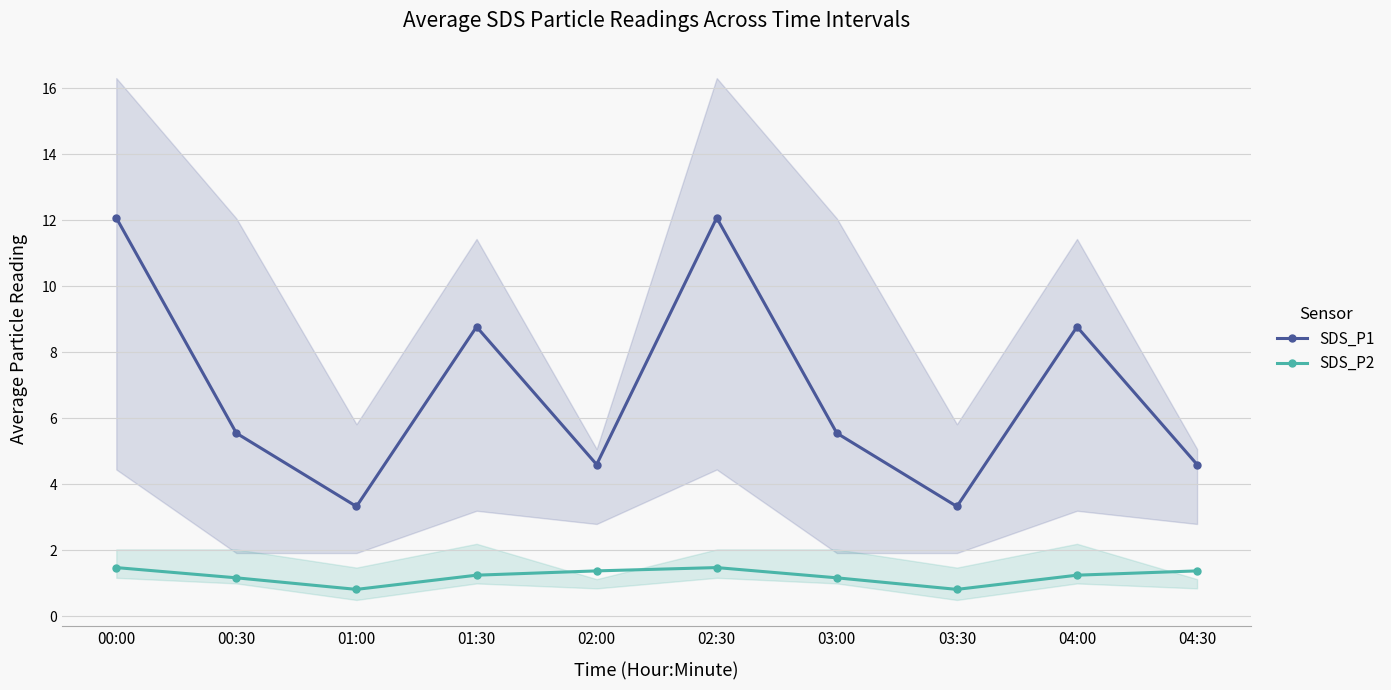

Is the value of SDS_P1 at 04:00 greater than the value of SDS_P2 at 00:00?

Yes